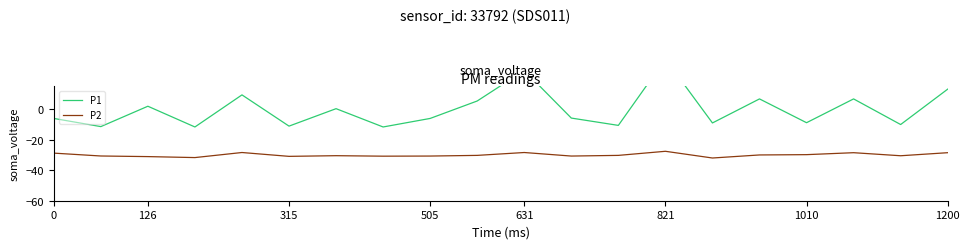

At which label does P2 reach its peak?

821